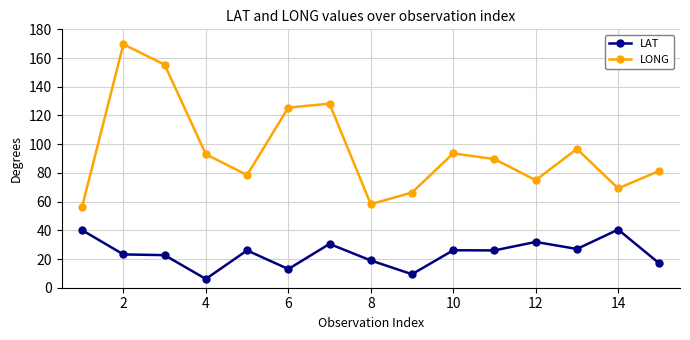

Which series has the largest range (max minus min)?

LONG